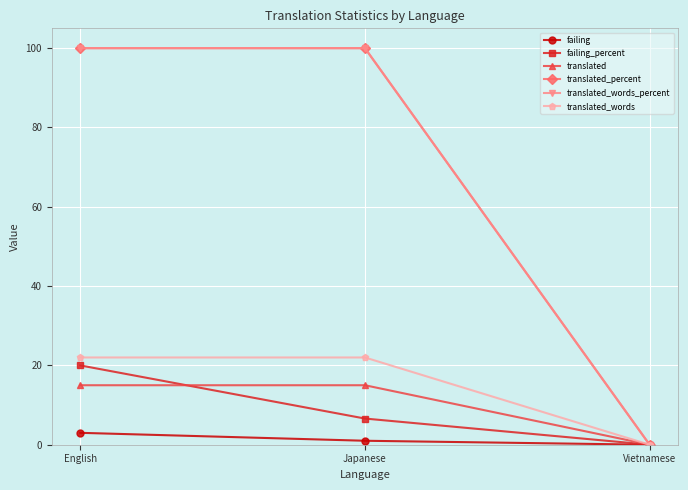

True or false: translated has a value of 0.0 at Vietnamese.

True